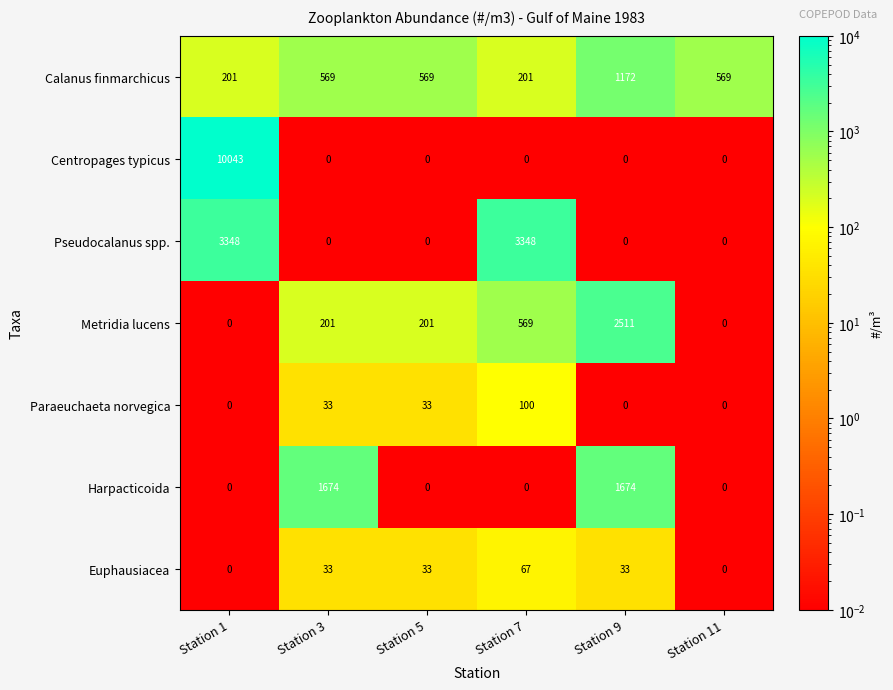

What is the total value across all series at Station 1?

13592